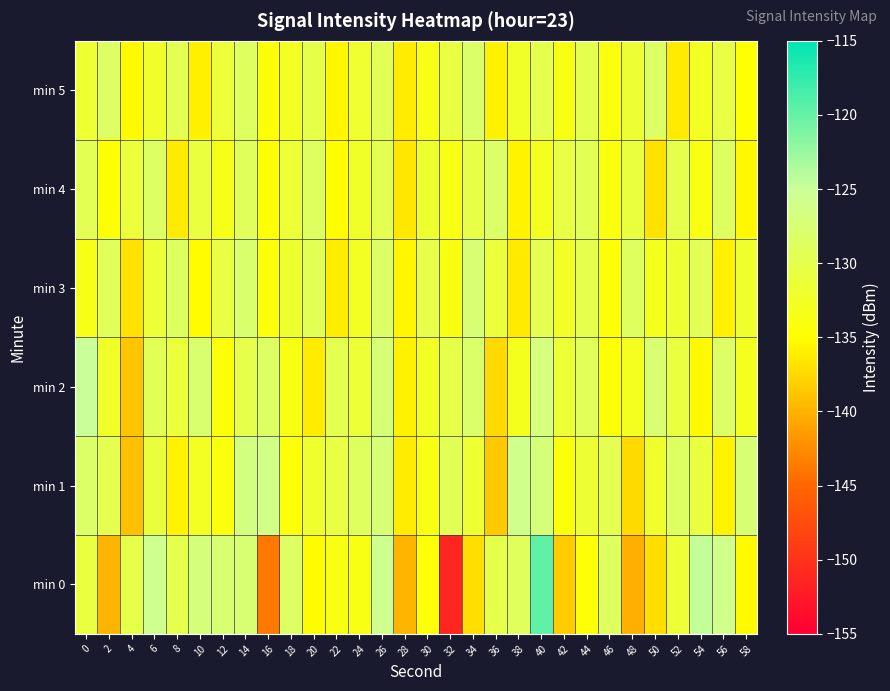

At which category does the chart reach its minimum across all series?

32